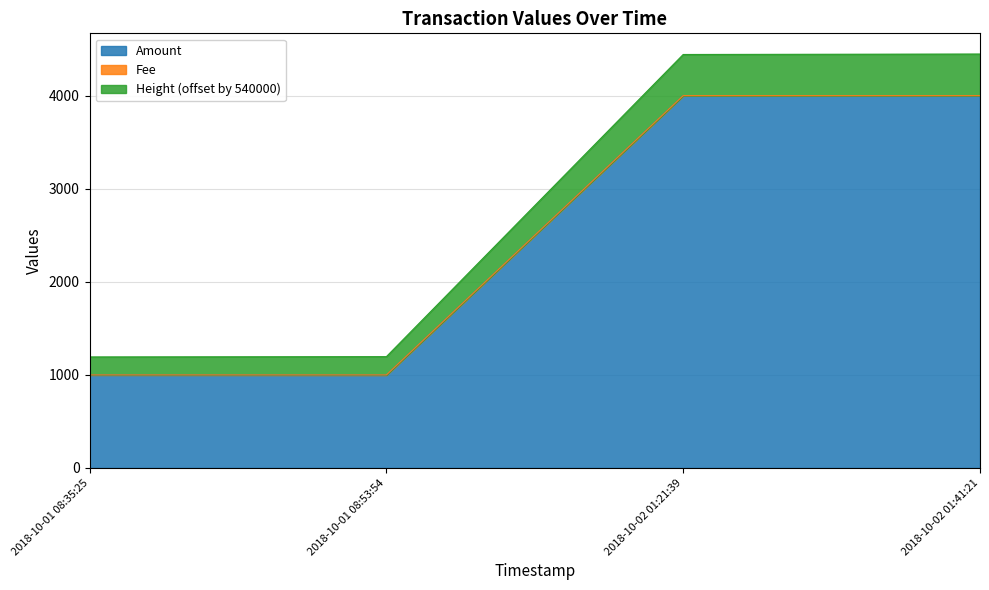

The value of Amount at 2018-10-02 01:41:21 is 3999.0. True or false?

True